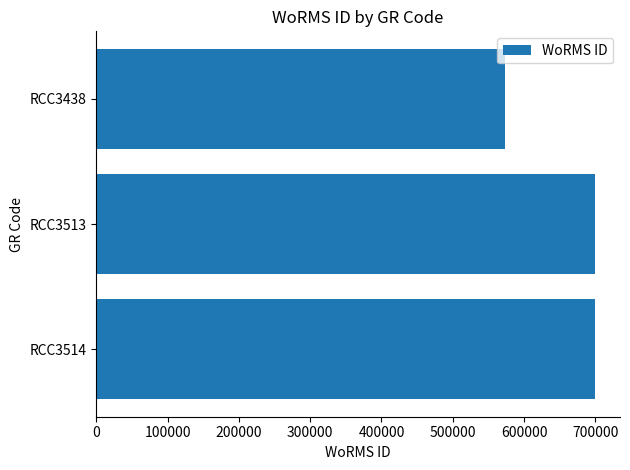

What is the minimum value shown in the chart?

573853